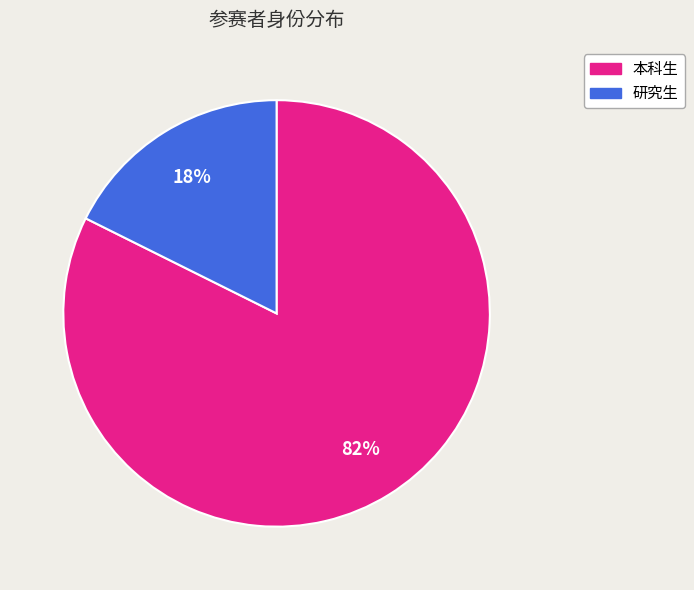

Is it true that 研究生 is 28% of the pie?

False